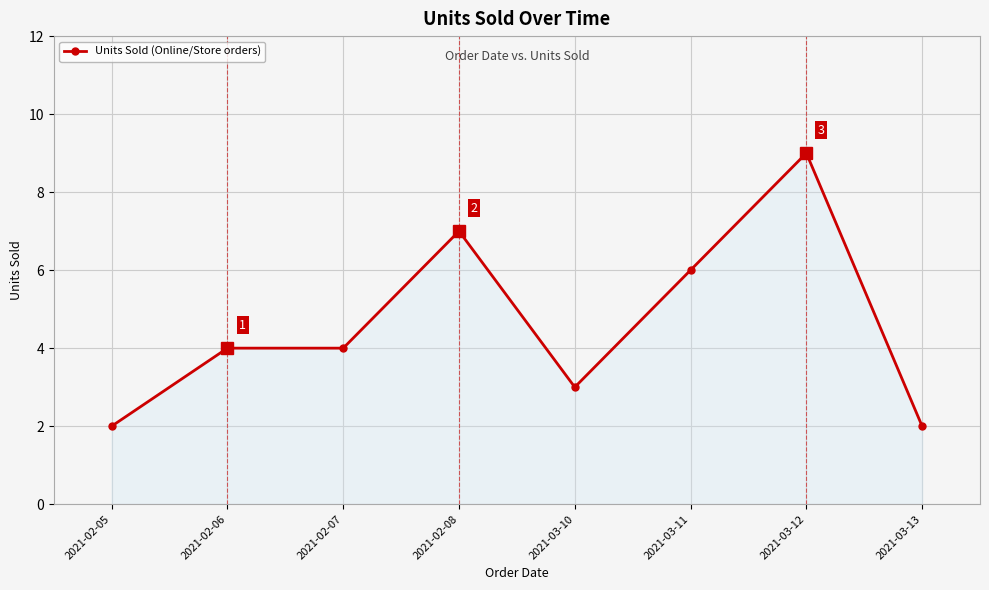

True or false: the data has more than 1 interior local peaks.

True